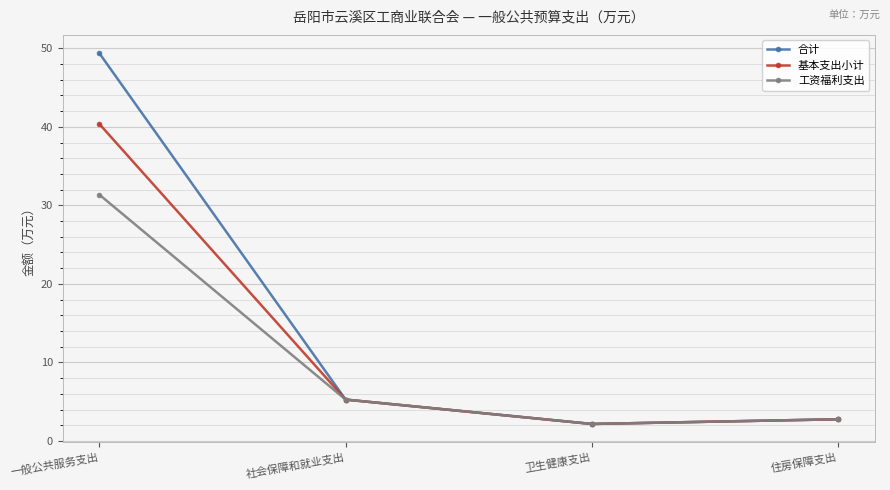

What is the label of the 2nd point from the left?

社会保障和就业支出